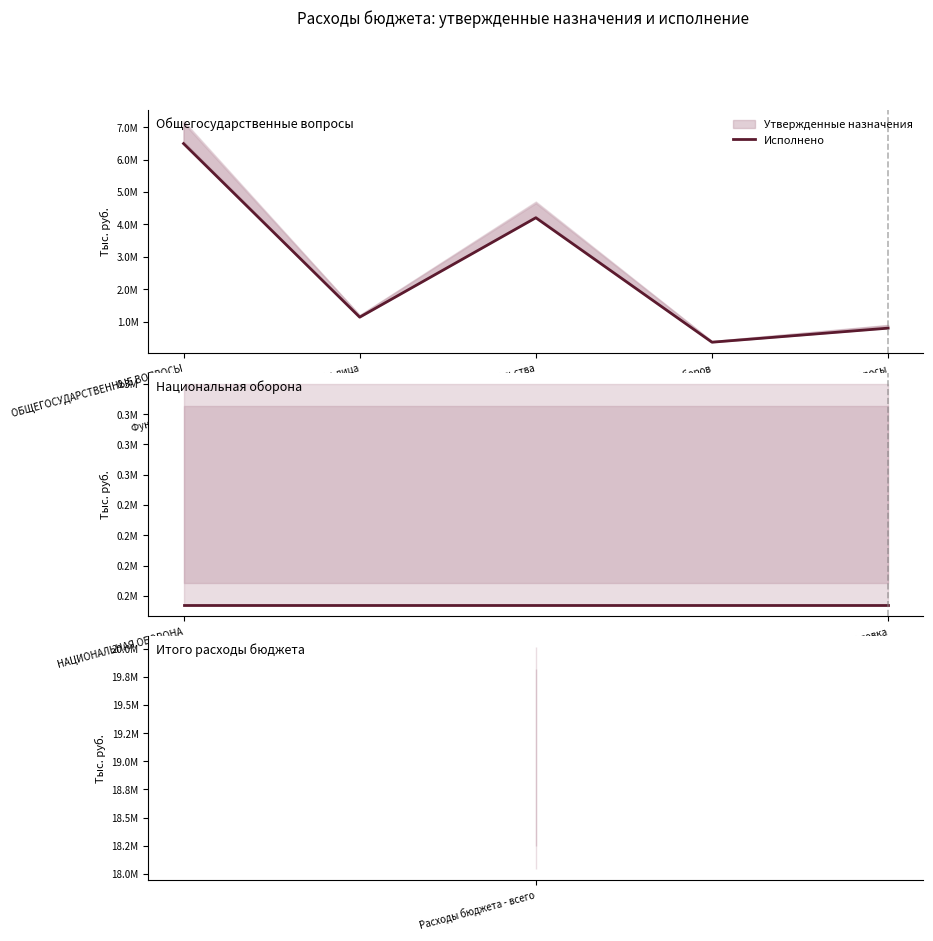

The Утвержденные назначения series shows 12168306.0 at ОБЩЕГОСУДАРСТВЕННЫЕ ВОПРОСЫ. True or false?

False